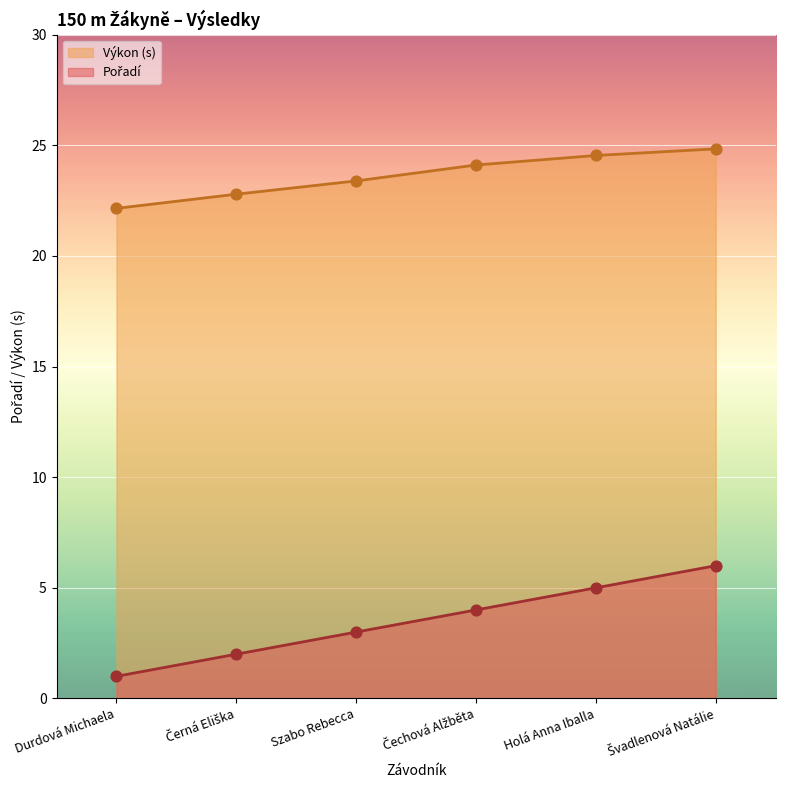

Which series has the largest Y range (max minus min)?

Pořadí